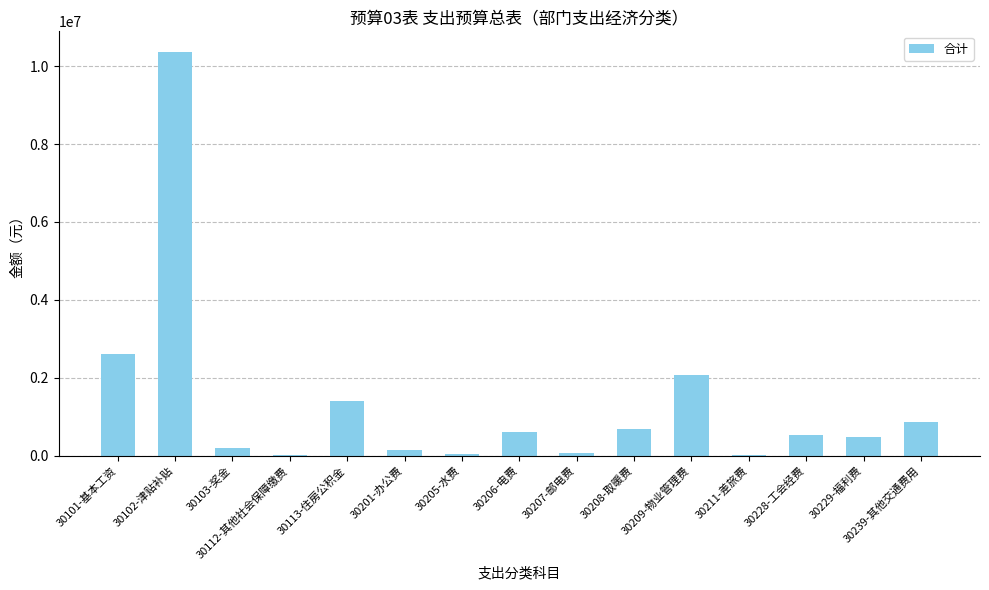

What is the difference between the values at 30201-办公费 and 30102-津贴补贴?

10240445.0